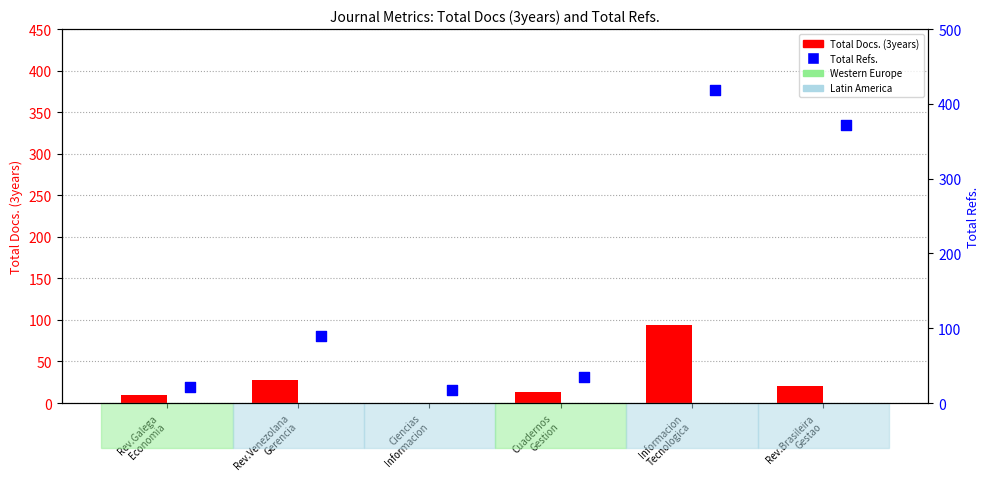

Which series has the largest total across all categories?

Total Refs.